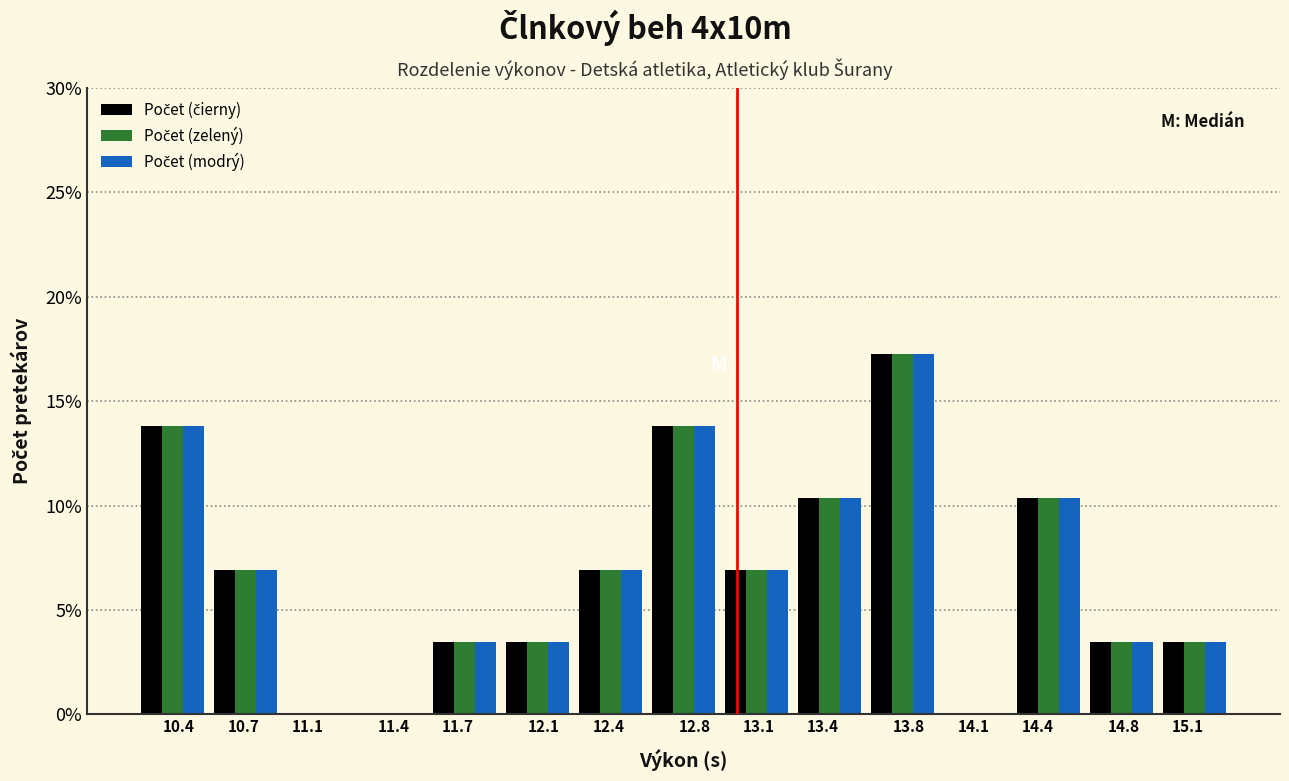

At which category is the sum across all series the highest?

13.8